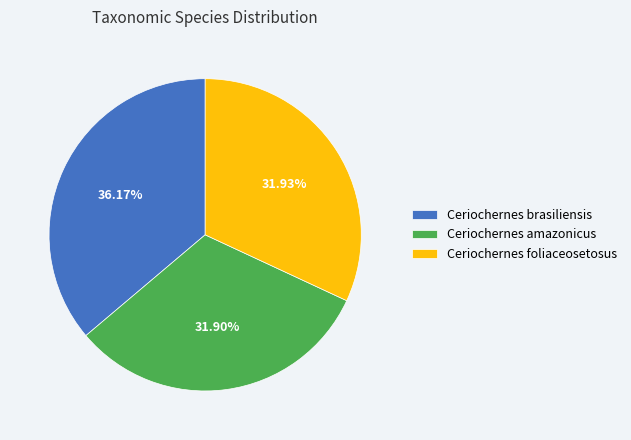

How many slices are in this pie chart?

3